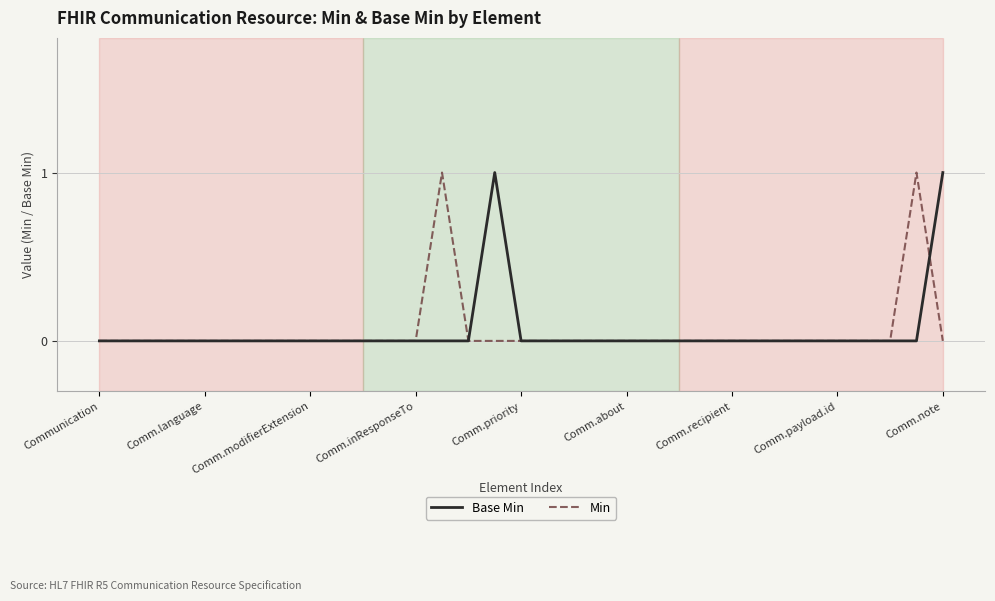

Which category has the lowest value across all series?

Communication